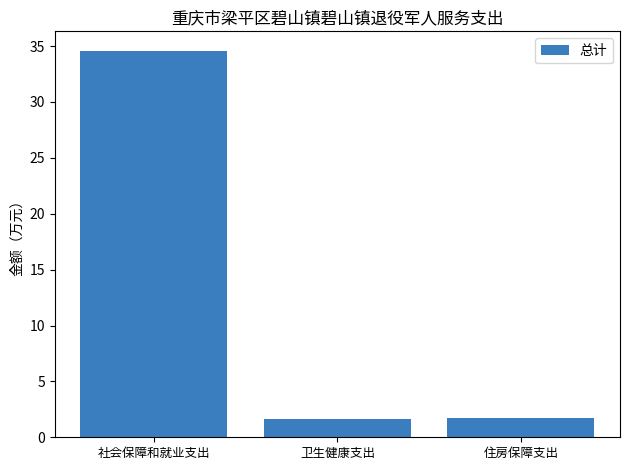

Reading left to right, extract all data points from this chart.

34.6	1.7	1.7